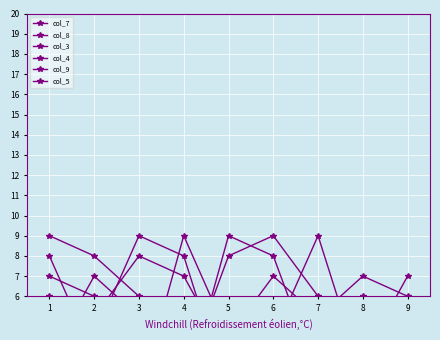

Is it true that col_8 equals 5 at 7?

False